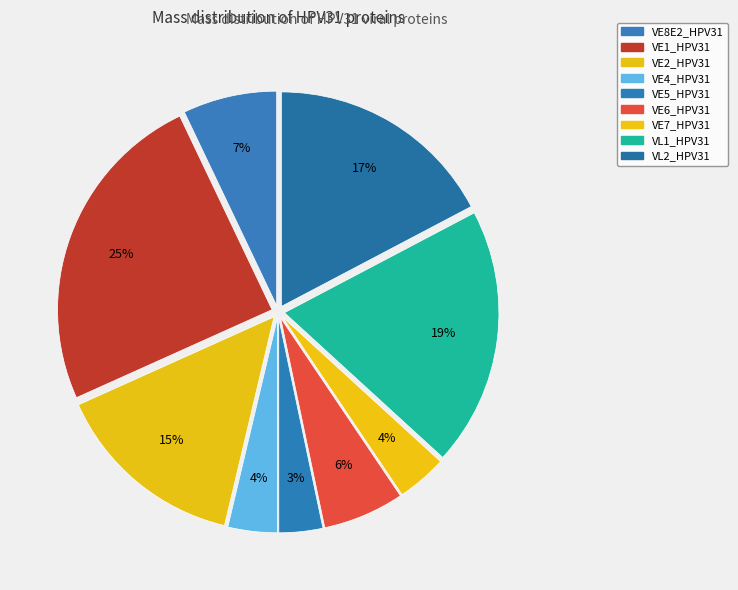

To the nearest percent, what portion does VL1_HPV31 represent?

19%